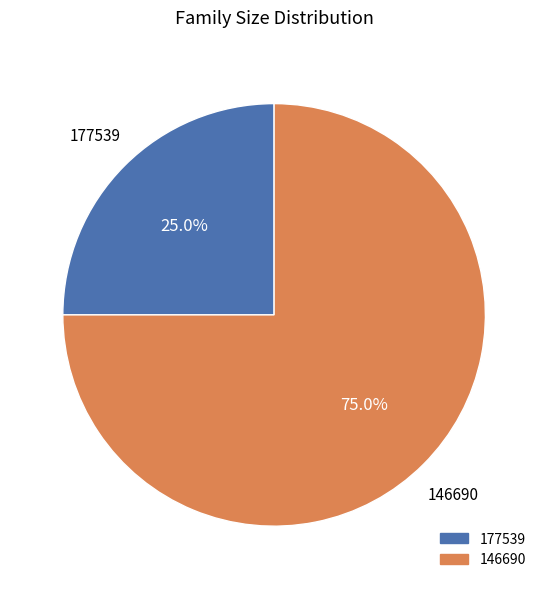

How many slices are in this pie chart?

2